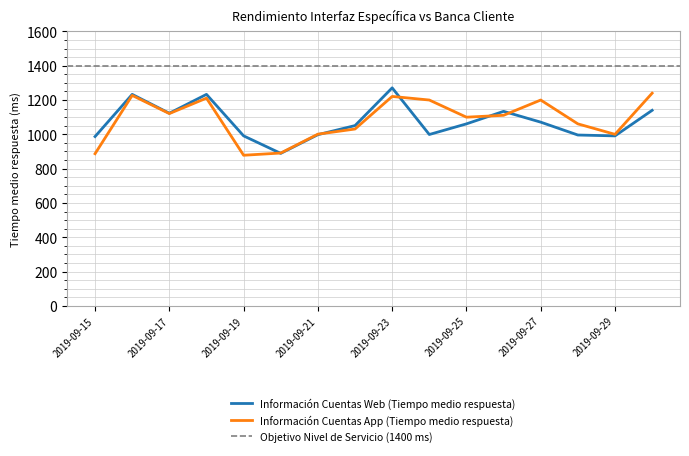

How many times do Información Cuentas App (Tiempo medio respuesta) and Información Cuentas Web (Tiempo medio respuesta) cross each other?

5